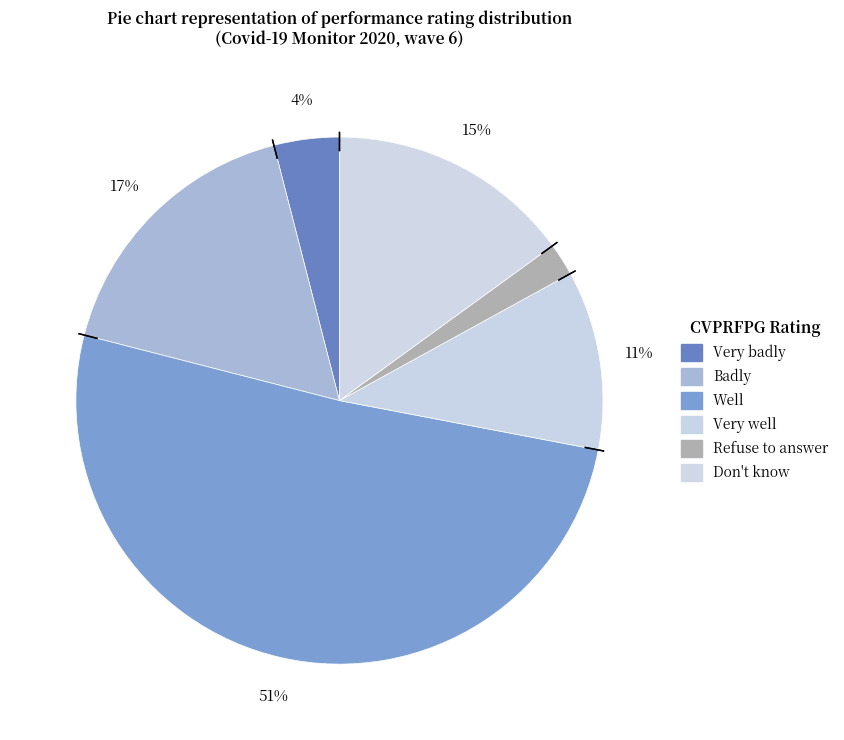

How many segments does this pie chart have?

6